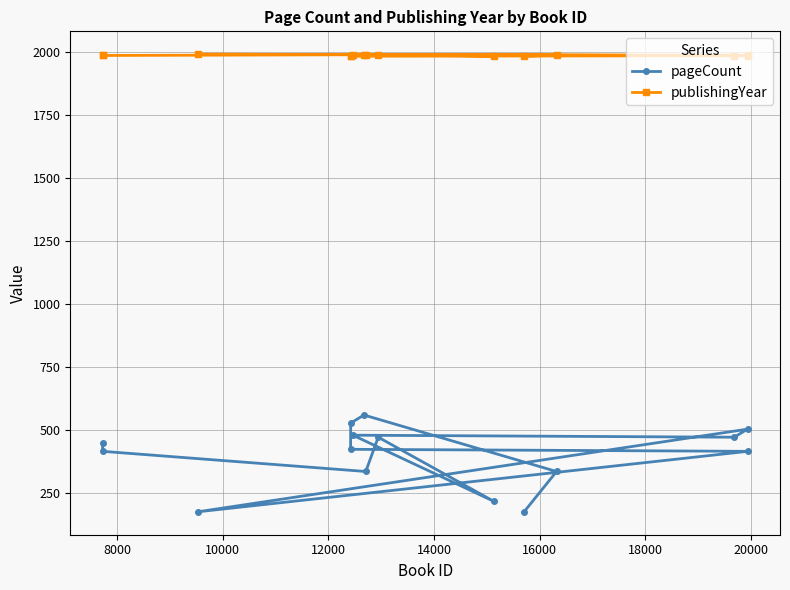

What is the maximum value shown in the chart?

1991